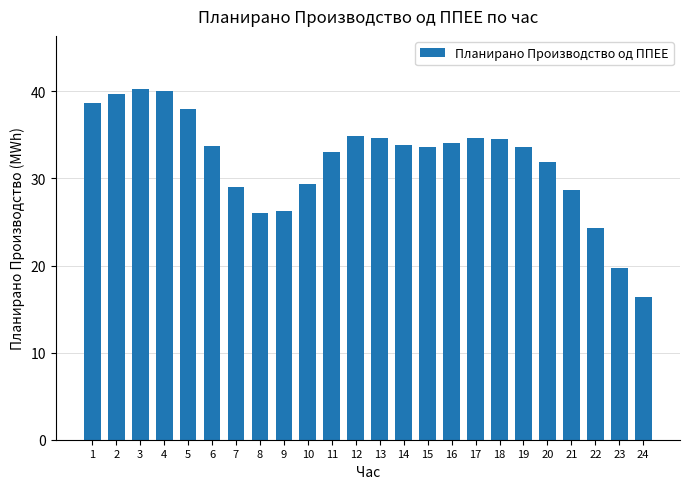

What is the value of the 21st bar from the left?

28.7